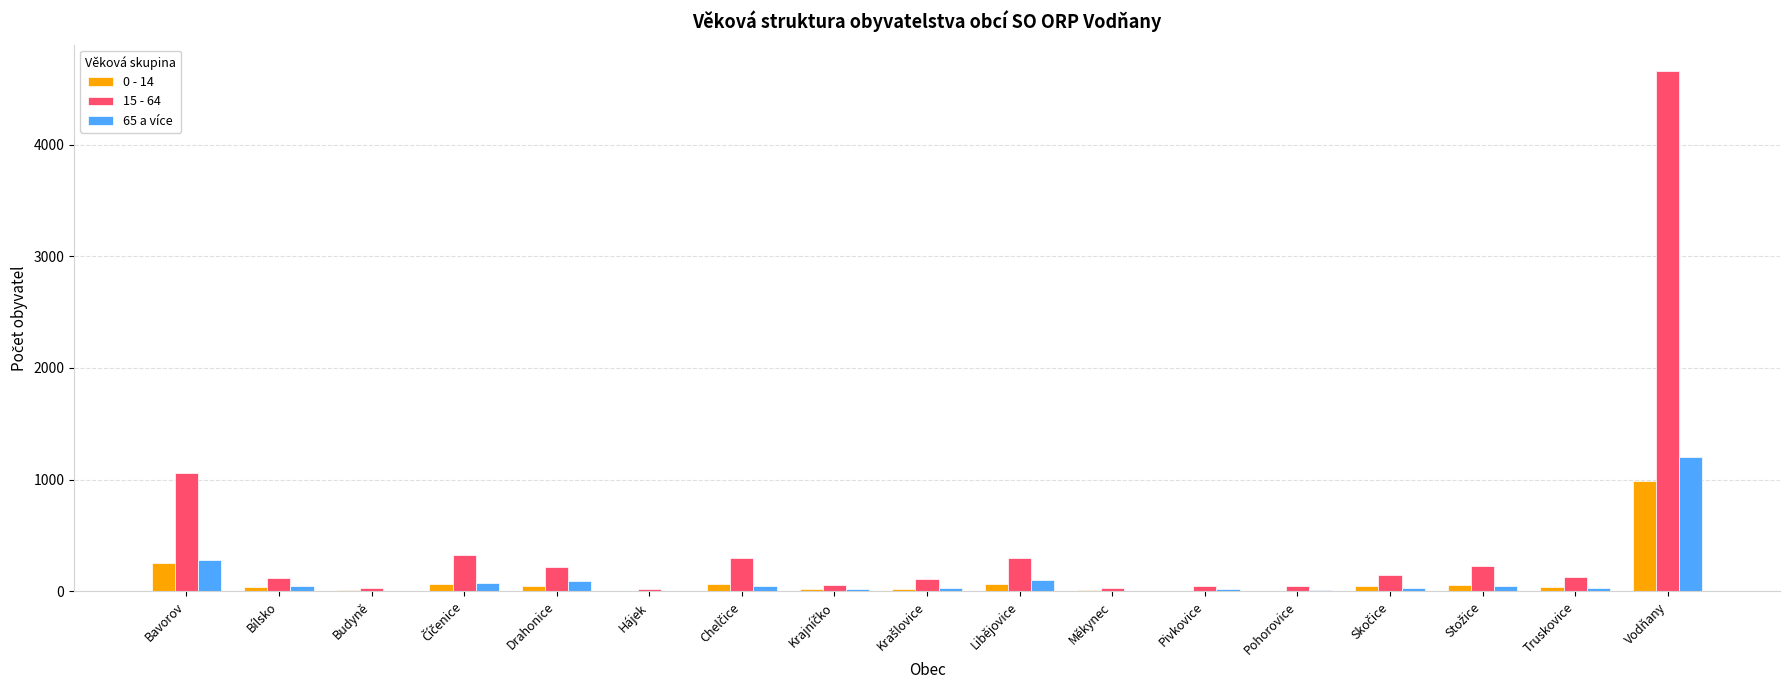

Is the value of 15 - 64 at Vodňany greater than the value of 0 - 14 at Bavorov?

Yes